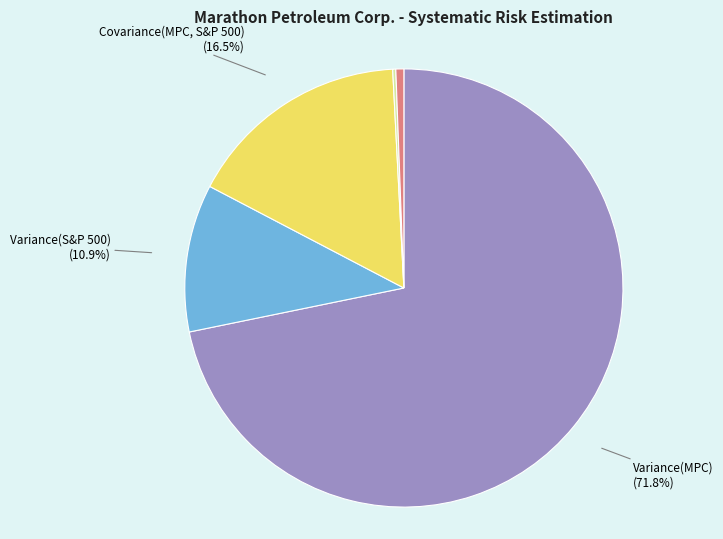

What is the ratio of the value at β(MPC) to the value at Variance(S&P 500)?

0.1